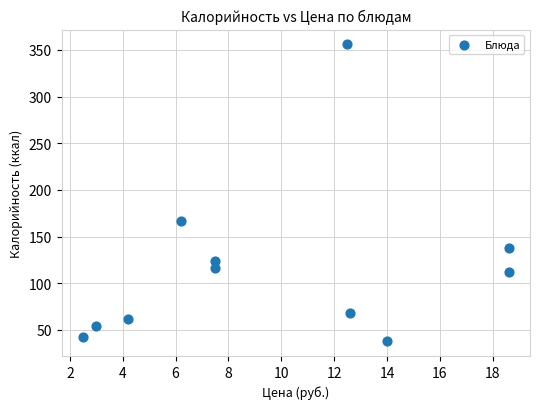

What is the average Y value?

116